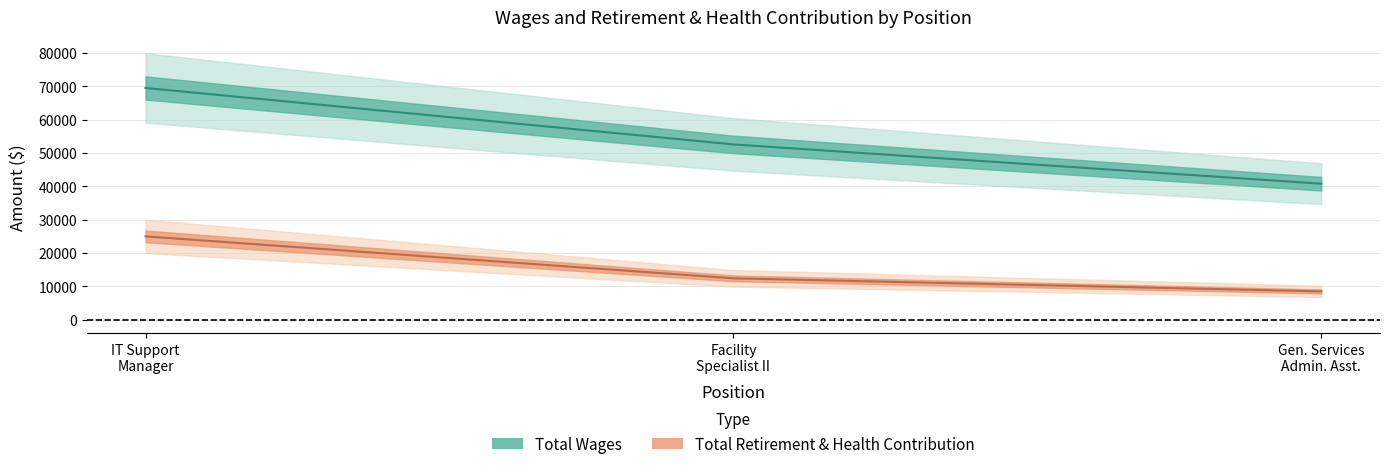

What is the average value of the Total Retirement & Health Contribution series?

15299